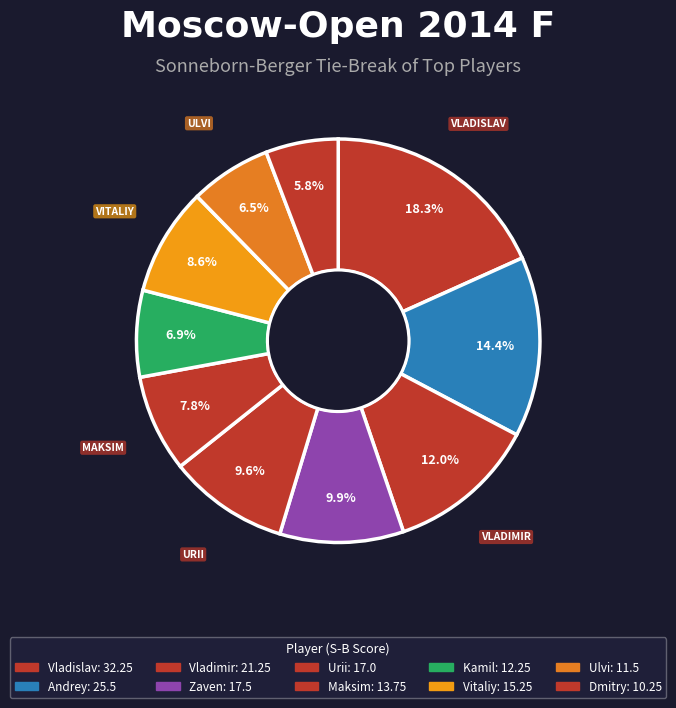

How many segments does this pie chart have?

10